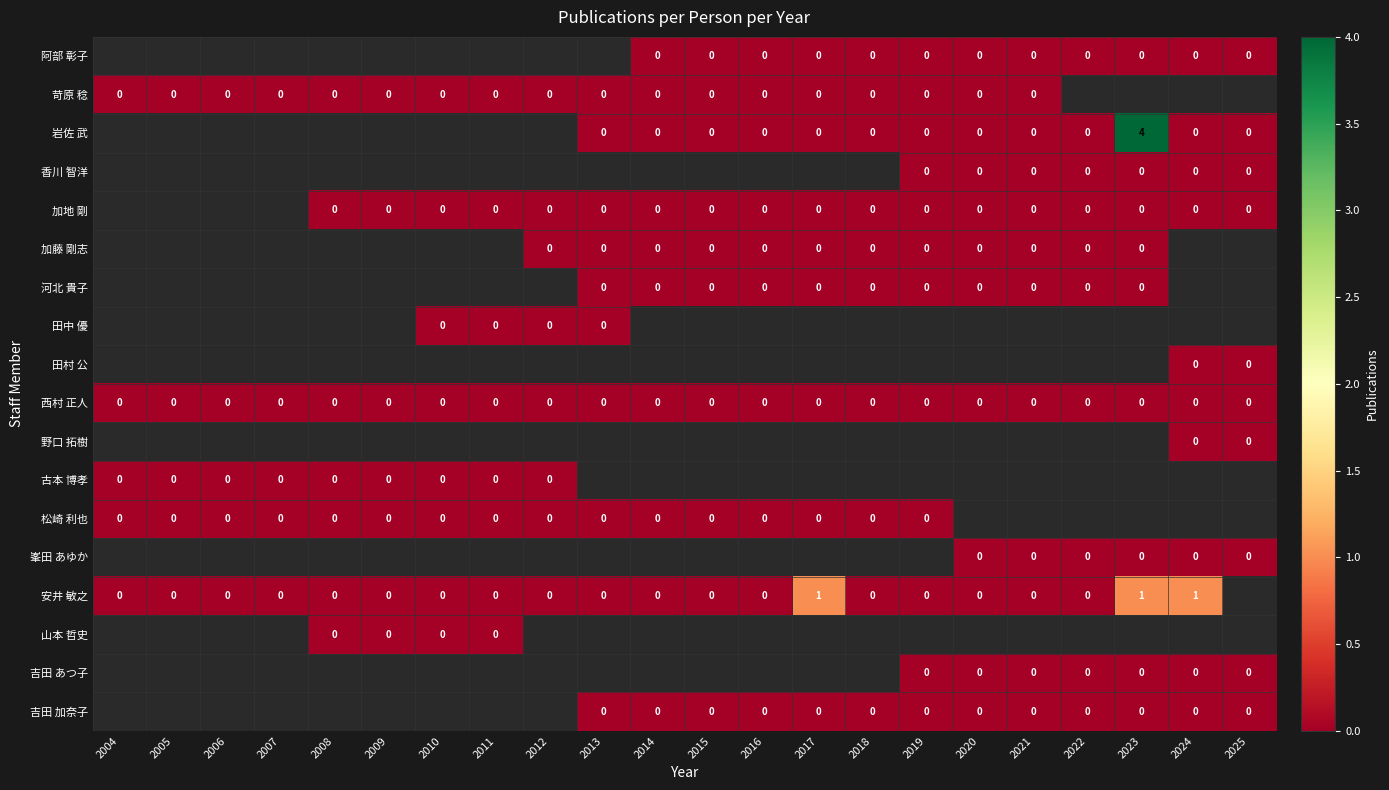

The value of 安井 敏之 at 2004 is 0.0. True or false?

True